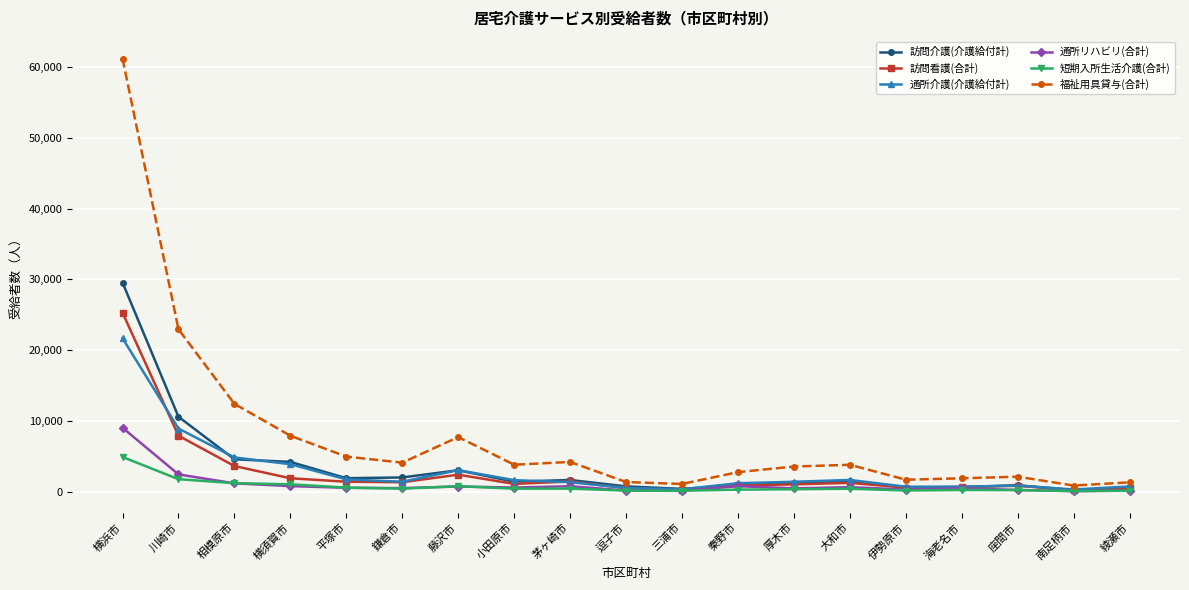

Is the value of 訪問看護(合計) at 川崎市 greater than the value of 訪問介護(介護給付計) at 三浦市?

Yes